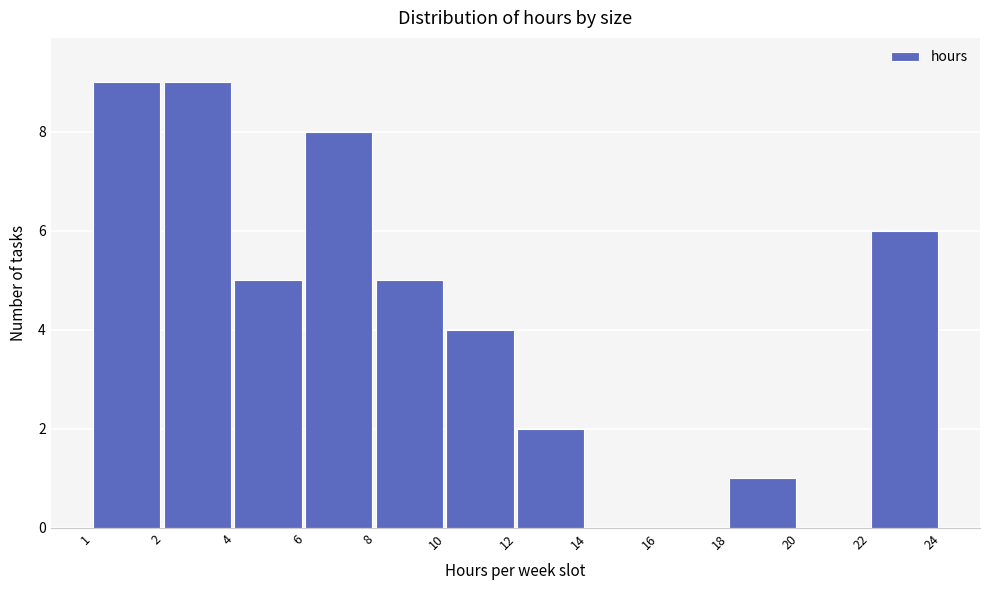

Reading left to right, transcribe all the data shown in this chart.

1=9	2=9	4=5	6=8	8=5	10=4	12=2	14=0	16=0	18=1	20=0	22=6